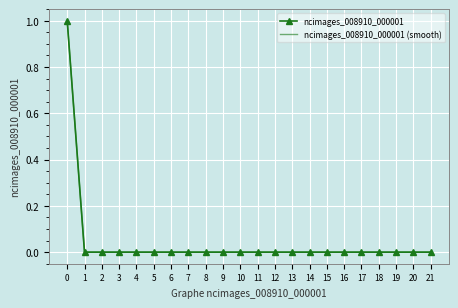

True or false: ncimages_008910_000001 has a value of 0 at 9.

True